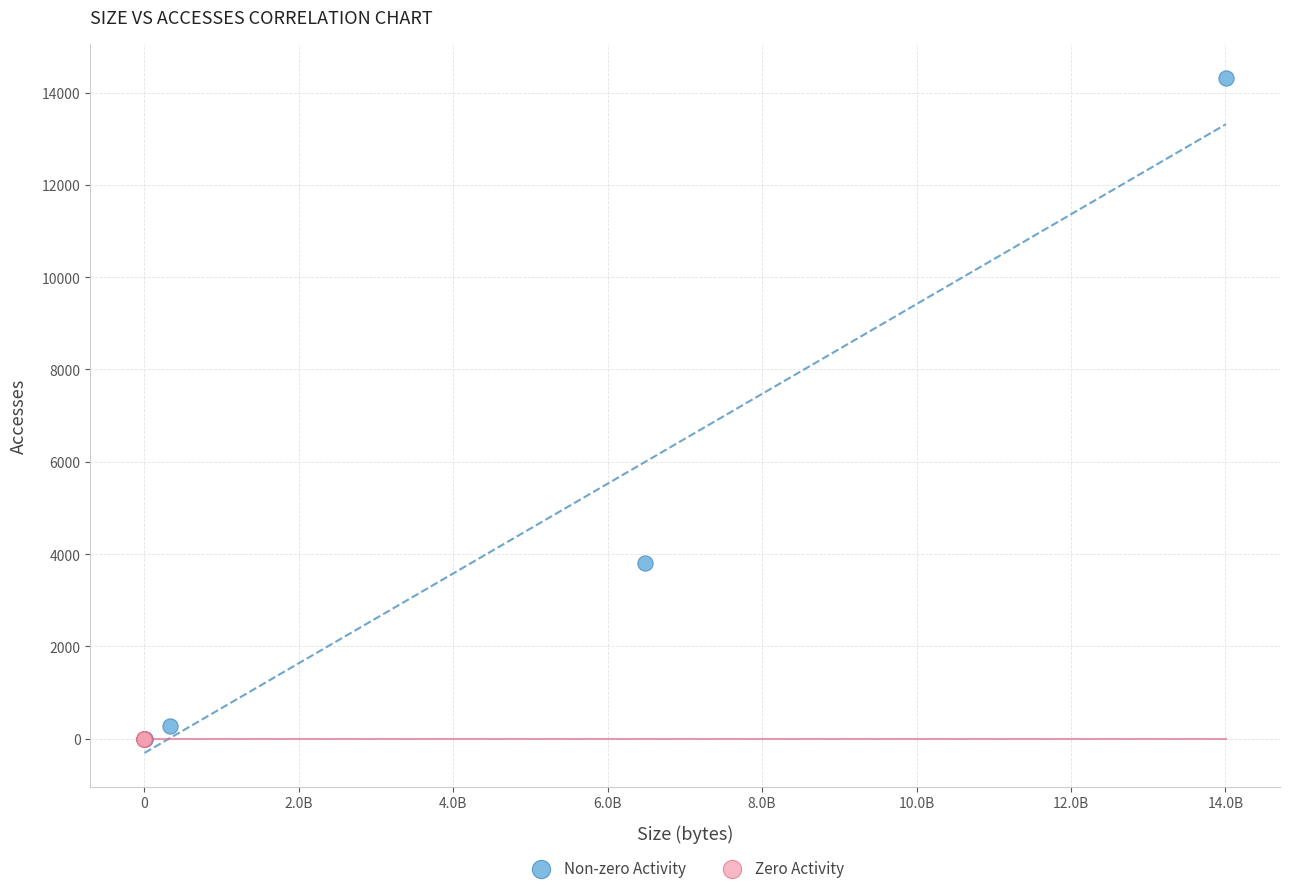

What are all the series names shown in the legend?

Non-zero Activity, Zero Activity